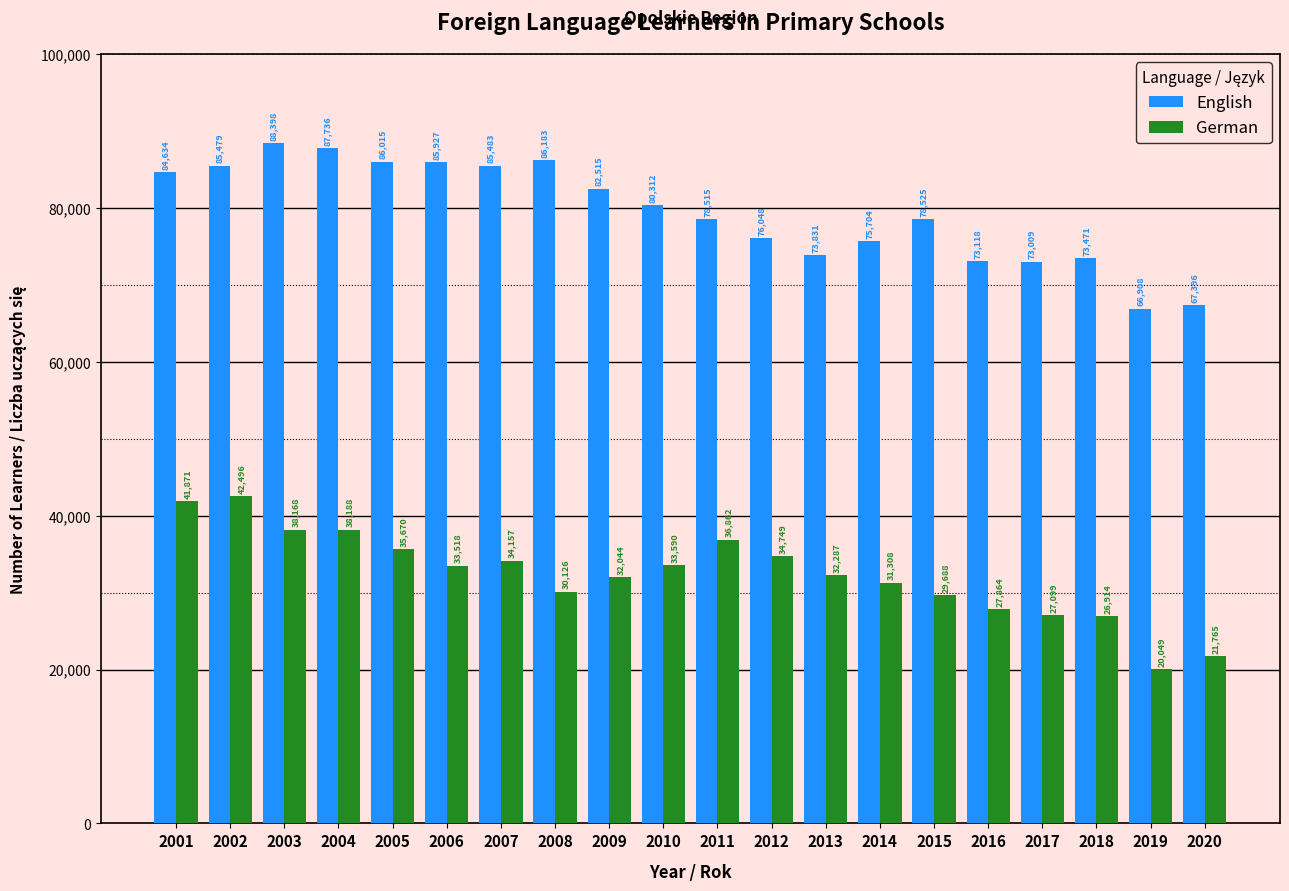

Which series has the largest range (max minus min)?

German